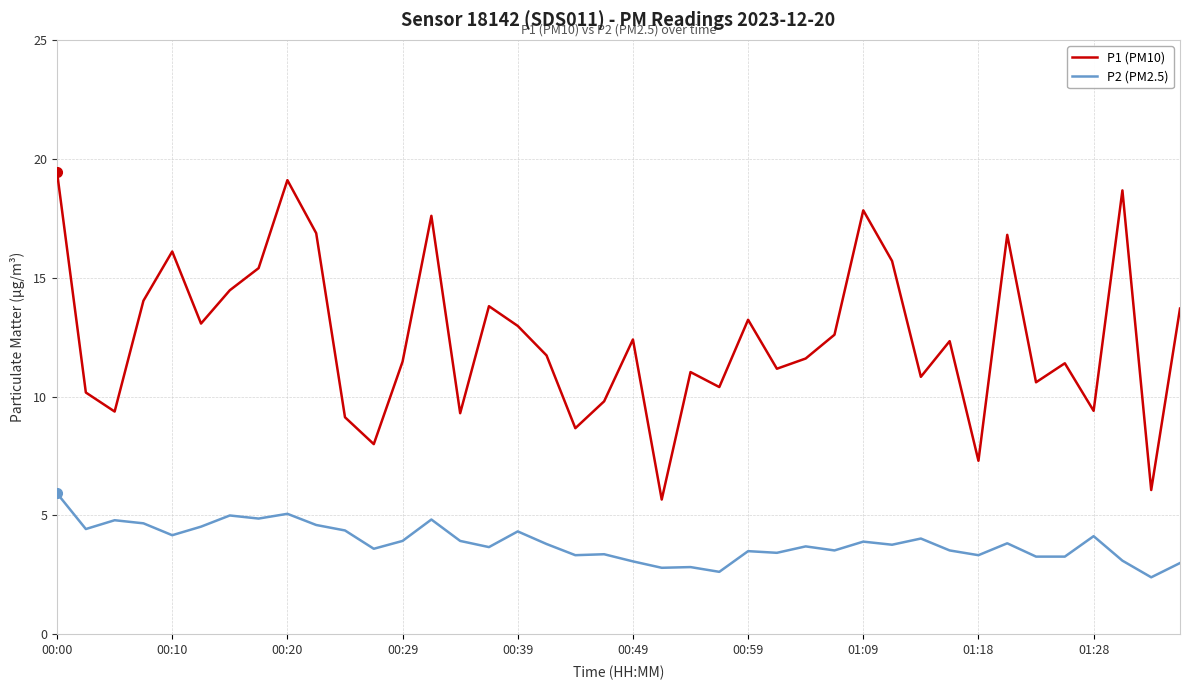

List the series in order of their overall mean, lowest first.

P2 (PM2.5), P1 (PM10)